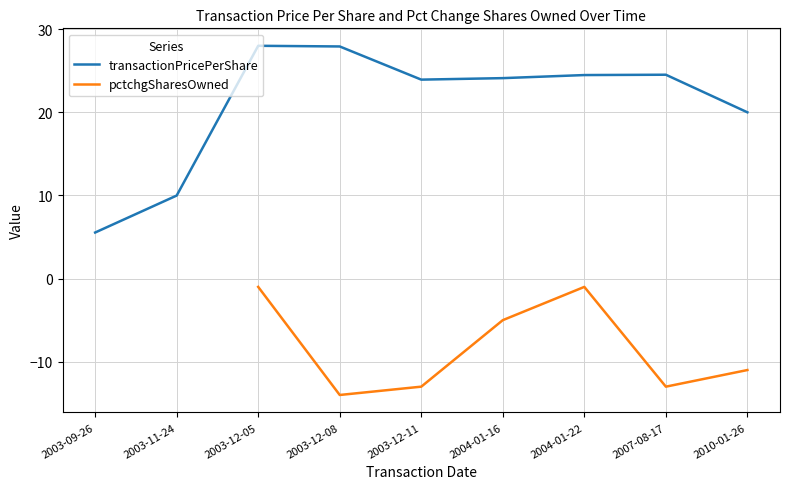

The pctchgSharesOwned series shows -1.0 at 2004-01-22. True or false?

True